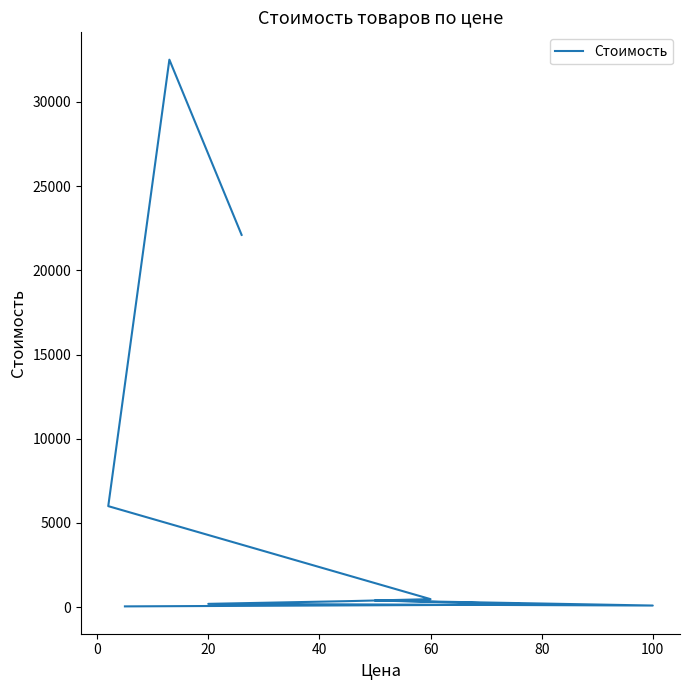

Read the value at 20, to the nearest 50.

200